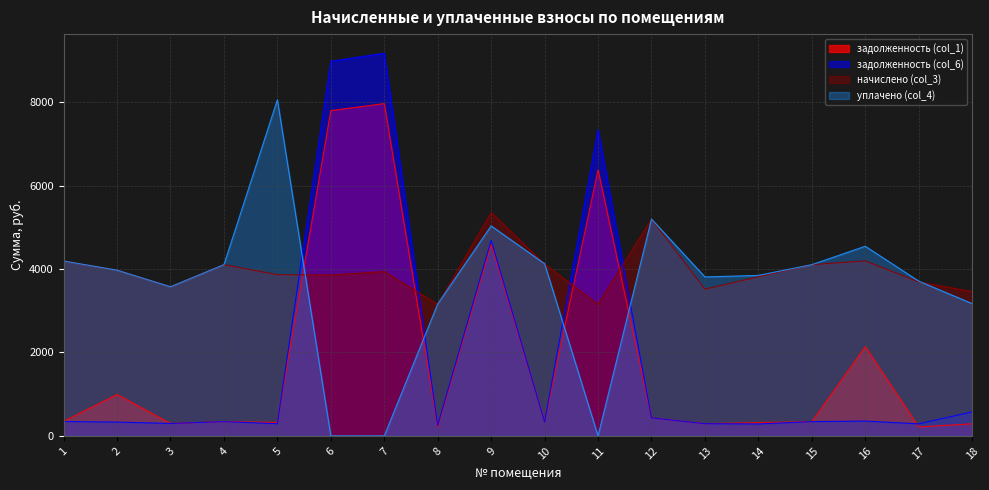

What is the value of the задолженность (col_6) point at the 15th from the left?

342.2